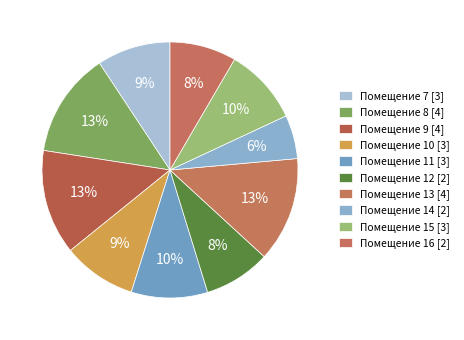

Count the number of slices in the pie.

10